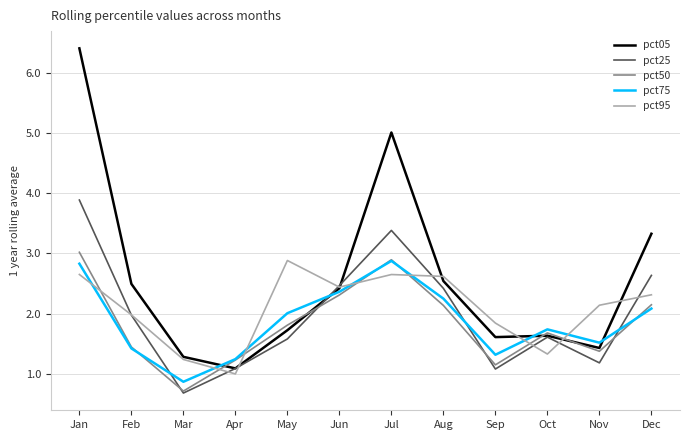

Which series has the largest total across all categories?

pct05